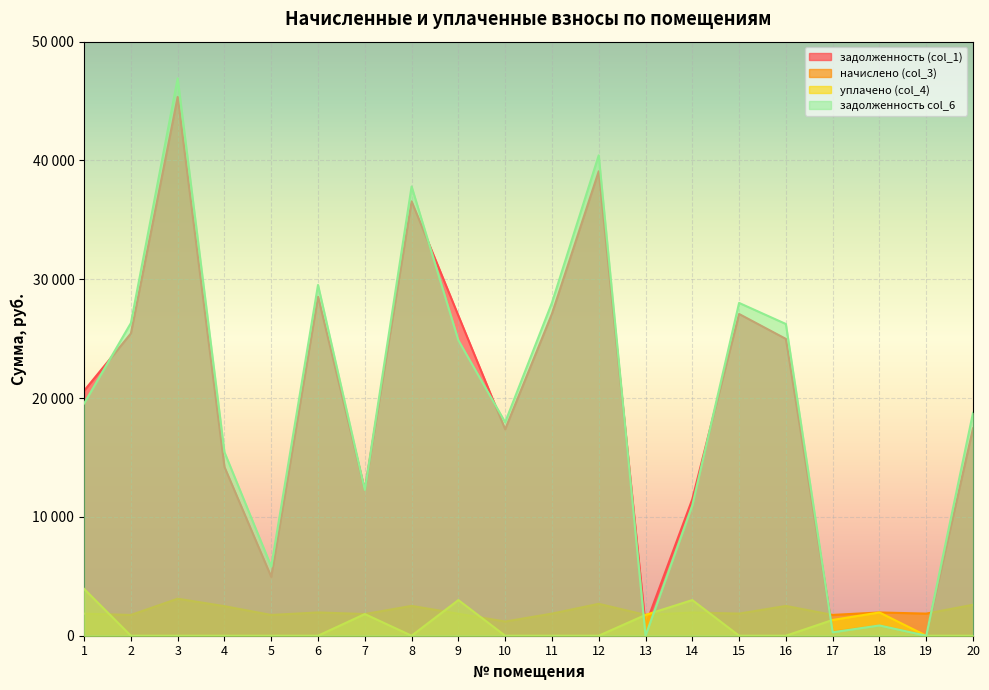

What is the value of the задолженность col_6 point at the 11th from the left?

28025.7